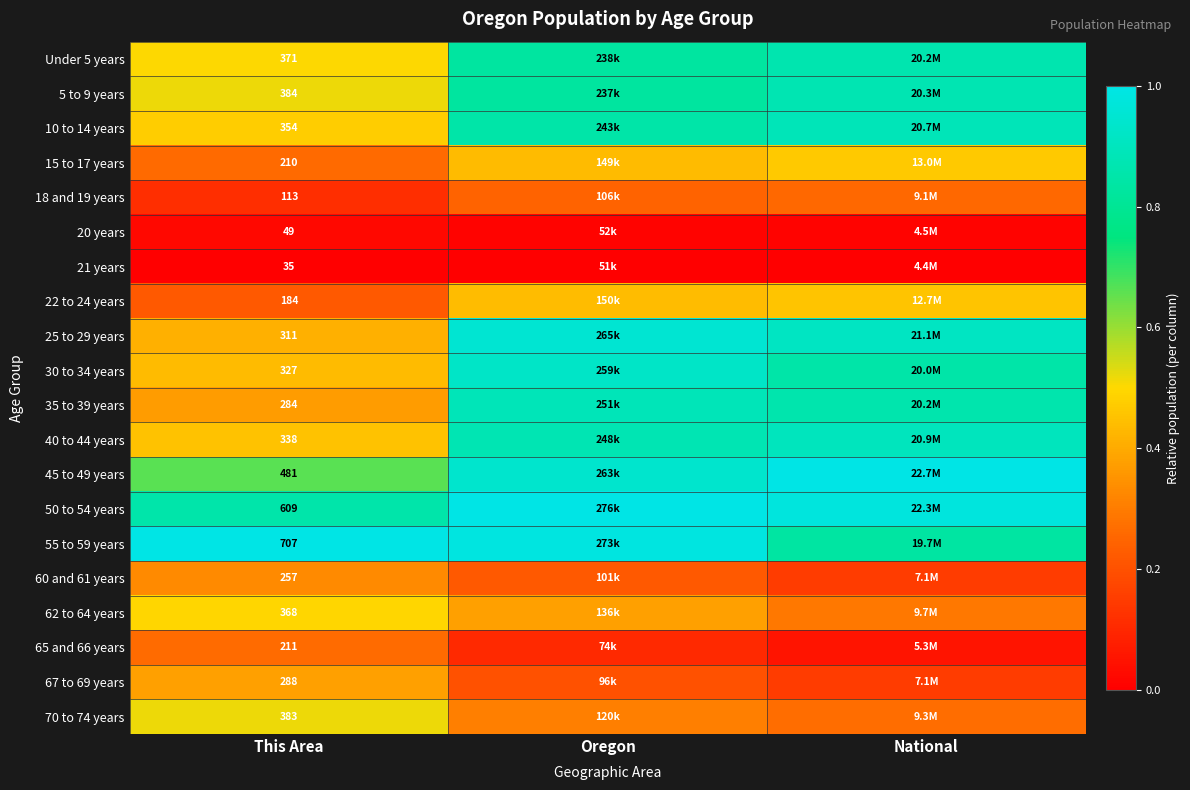

Count the 35 to 39 years values in the range 0 to 1.

3